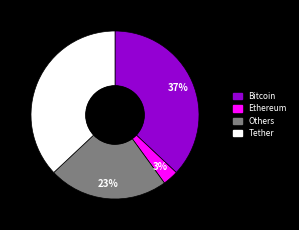

To the nearest percent, what is the average slice percentage?

25%